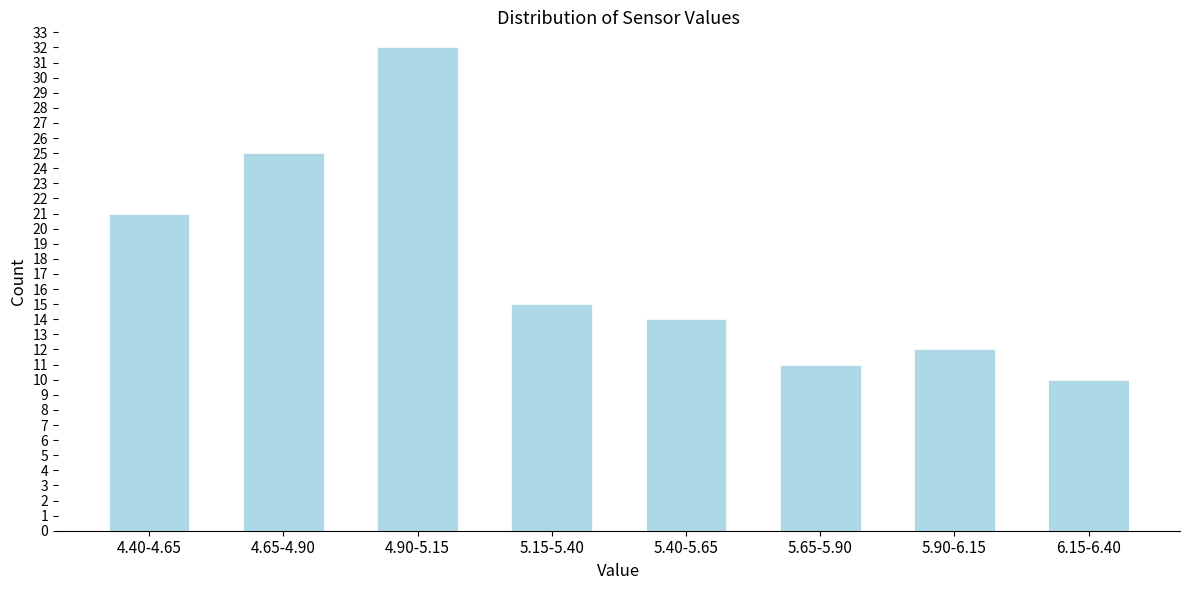

Reading left to right, what are all the values shown in this chart?

21	25	32	15	14	11	12	10